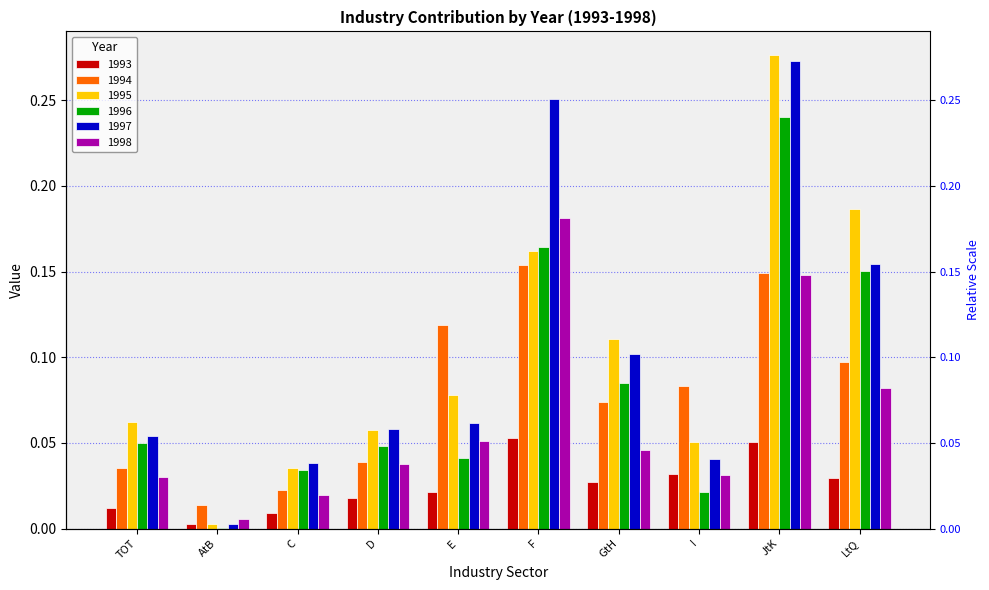

Reading right to left, extract all data points from this chart.

1993: 0.0	0.1	0.0	0.0	0.1	0.0	0.0	0.0	0.0	0.0
1994: 0.1	0.1	0.1	0.1	0.2	0.1	0.0	0.0	0.0	0.0
1995: 0.2	0.3	0.1	0.1	0.2	0.1	0.1	0.0	0.0	0.1
1996: 0.2	0.2	0.0	0.1	0.2	0.0	0.0	0.0	0.0	0.0
1997: 0.2	0.3	0.0	0.1	0.3	0.1	0.1	0.0	0.0	0.1
1998: 0.1	0.1	0.0	0.0	0.2	0.1	0.0	0.0	0.0	0.0